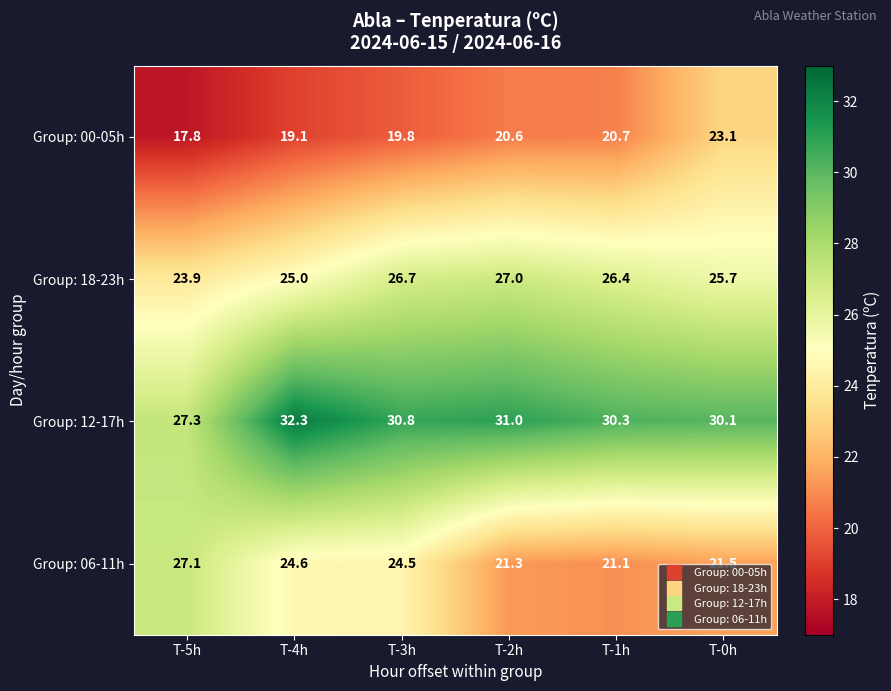

At how many categories does at least one series exceed 19?

6